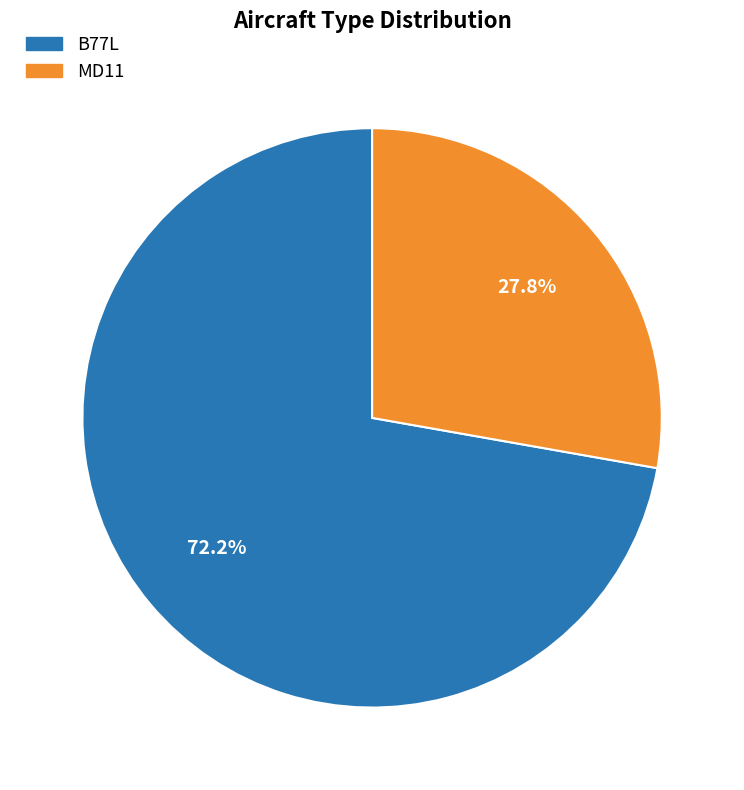

To the nearest percent, what percentage of the pie is MD11?

28%